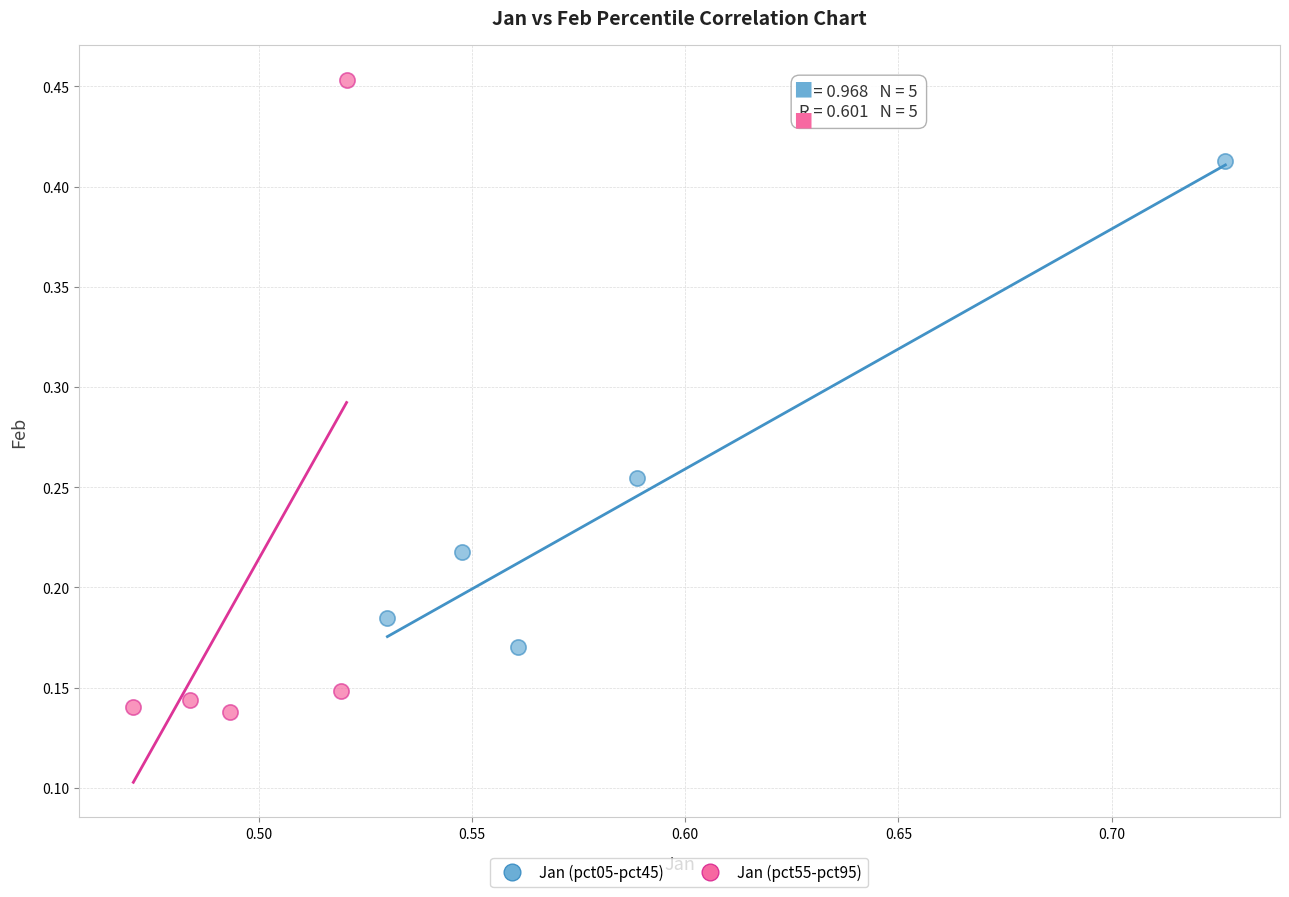

Which series contains the highest Y value?

Jan (pct55-pct95)